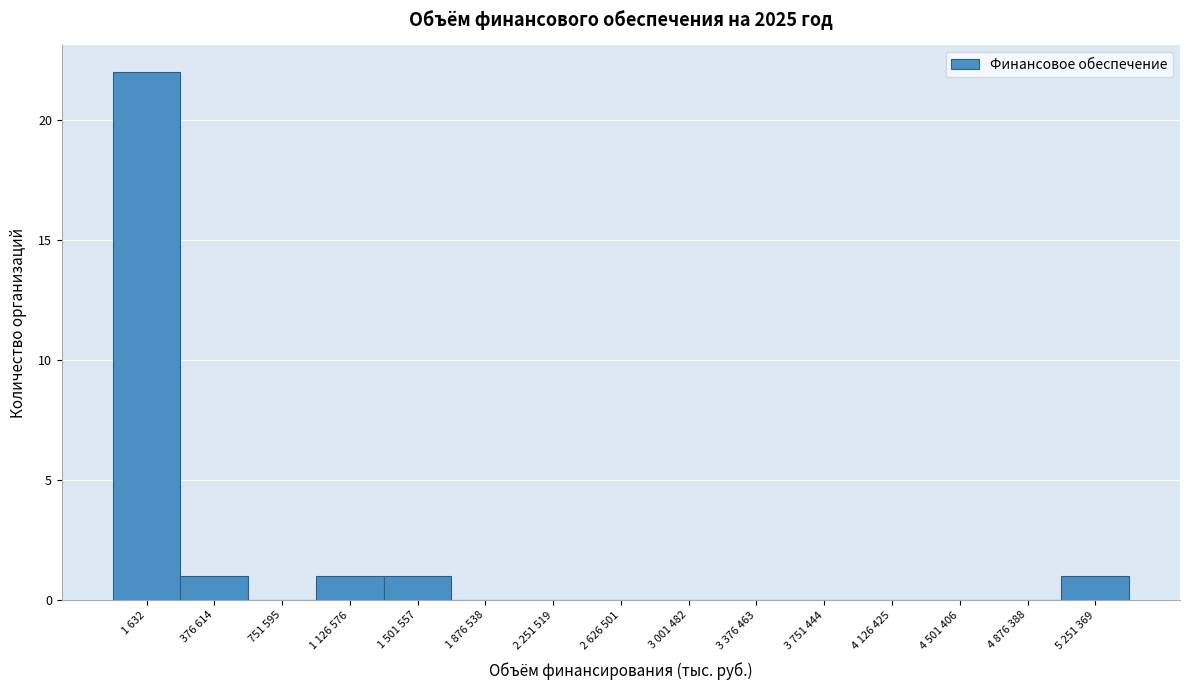

Reading left to right, what are all the values shown in this chart?

1 632=22	376 614=1	751 595=0	1 126 576=1	1 501 557=1	1 876 538=0	2 251 519=0	2 626 501=0	3 001 482=0	3 376 463=0	3 751 444=0	4 126 425=0	4 501 406=0	4 876 388=0	5 251 369=1